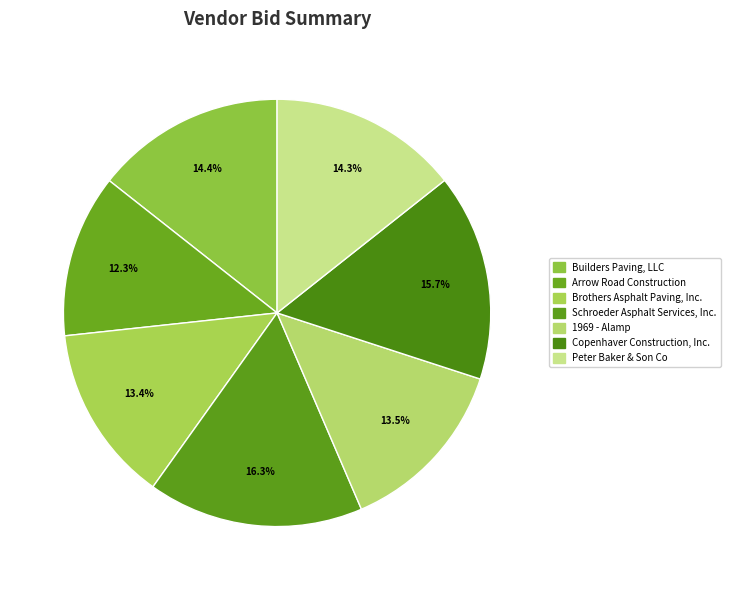

To the nearest percent, what portion does Arrow Road Construction represent?

12%